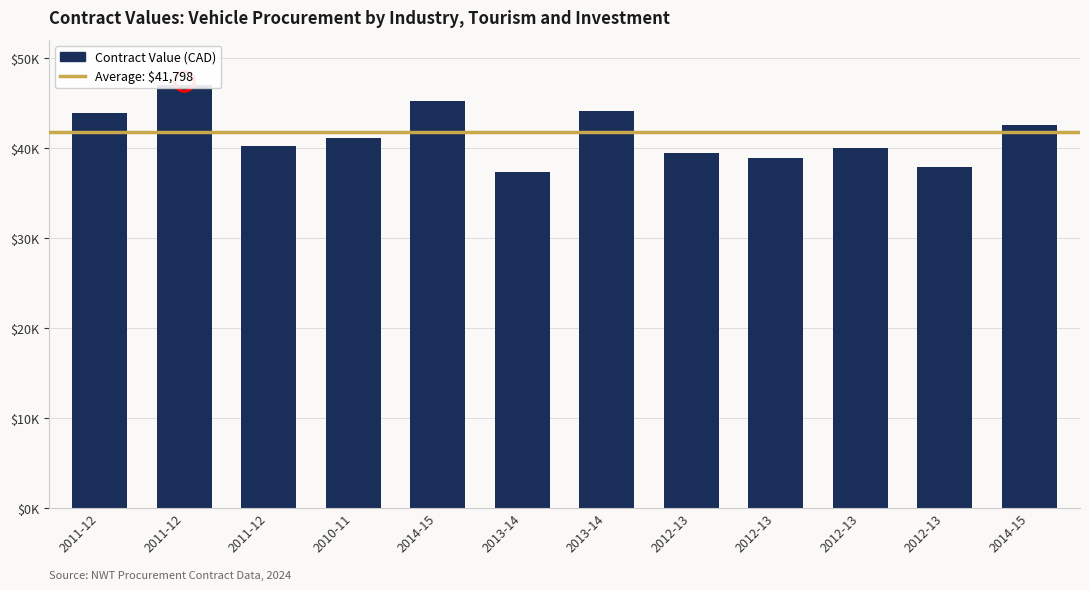

Reading left to right, extract all data points from this chart.

43852.0	46920.0	40224.0	41073.0	45204.0	37299.7	44118.0	39387.0	38874.0	39946.0	37898.0	42576.0